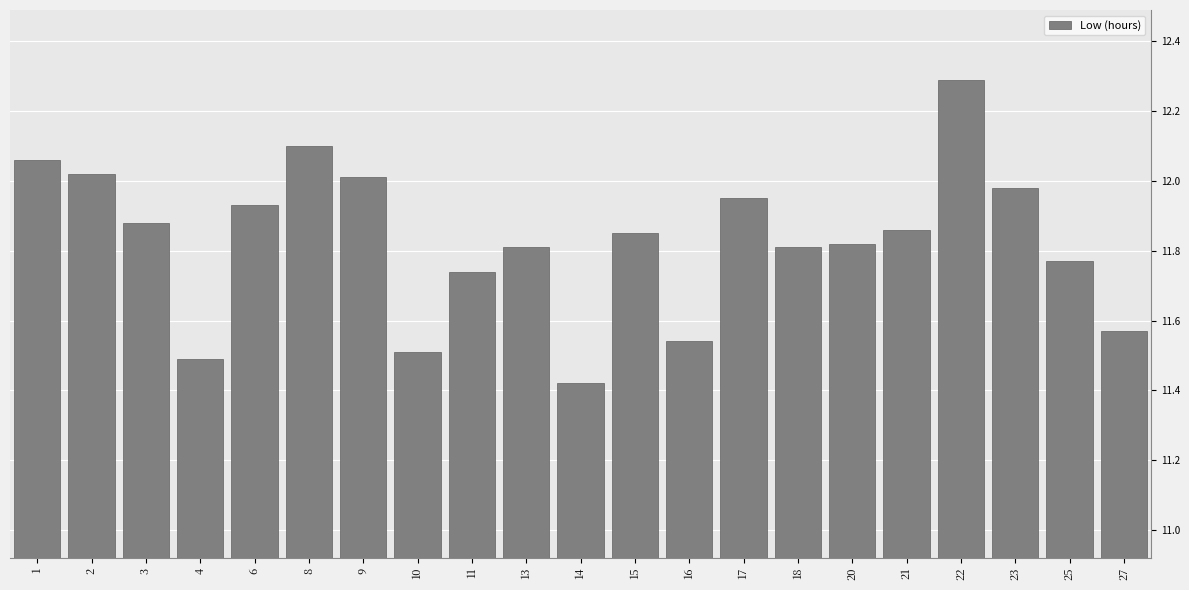

What is the sum of all values?

248.4